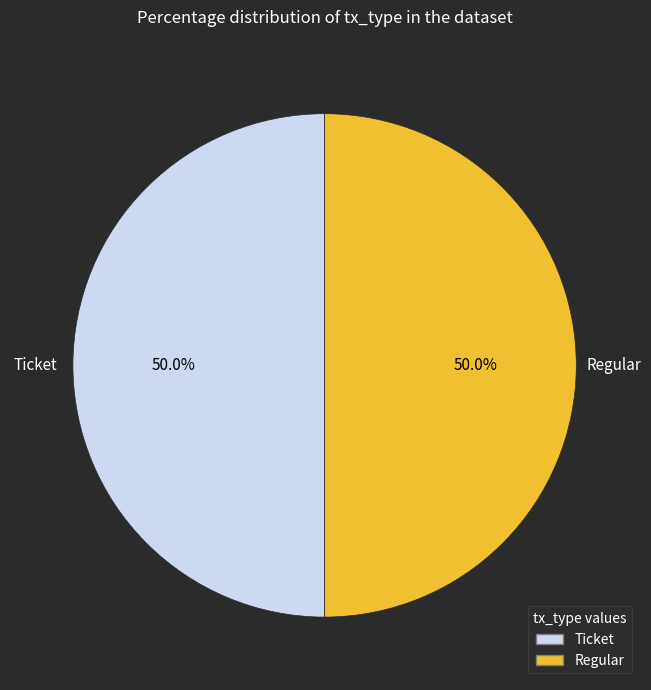

What is the total percentage of Regular and Ticket?

100.0%